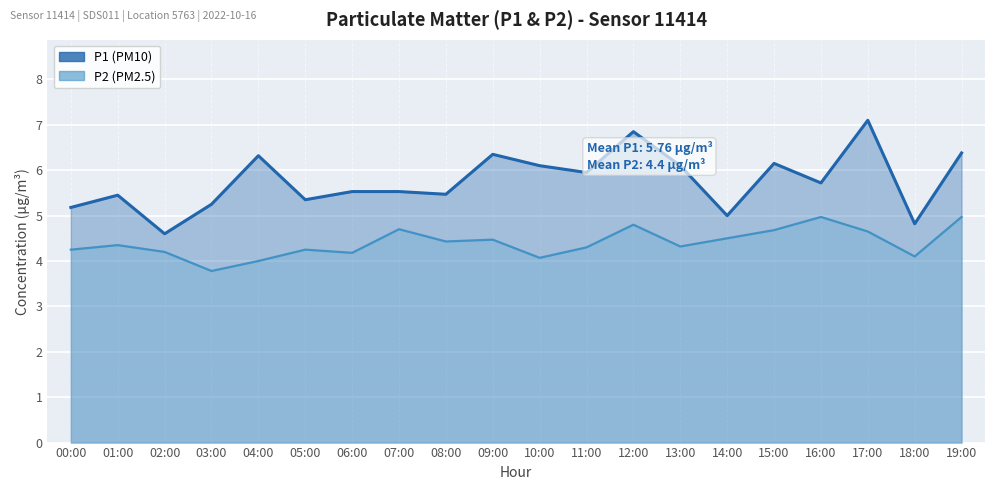

What is the sum of the P2 values at 09:00 and 07:00?

9.2